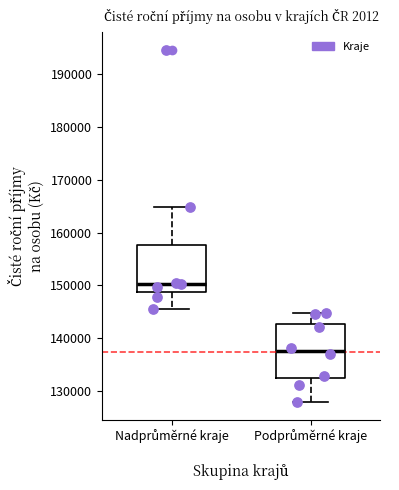

Reading left to right, transcribe this box plot: for each box, give where its median line is, the range the box spans, and where its two whiskers end, as read against the y-axis. The values are not printed on the chart, so give them approximately, as read against the axis.

Nadprůměrné kraje: median 150000, box 149000 to 158000, whiskers 146000 to 165000
Podprůměrné kraje: median 138000, box 132000 to 143000, whiskers 128000 to 145000